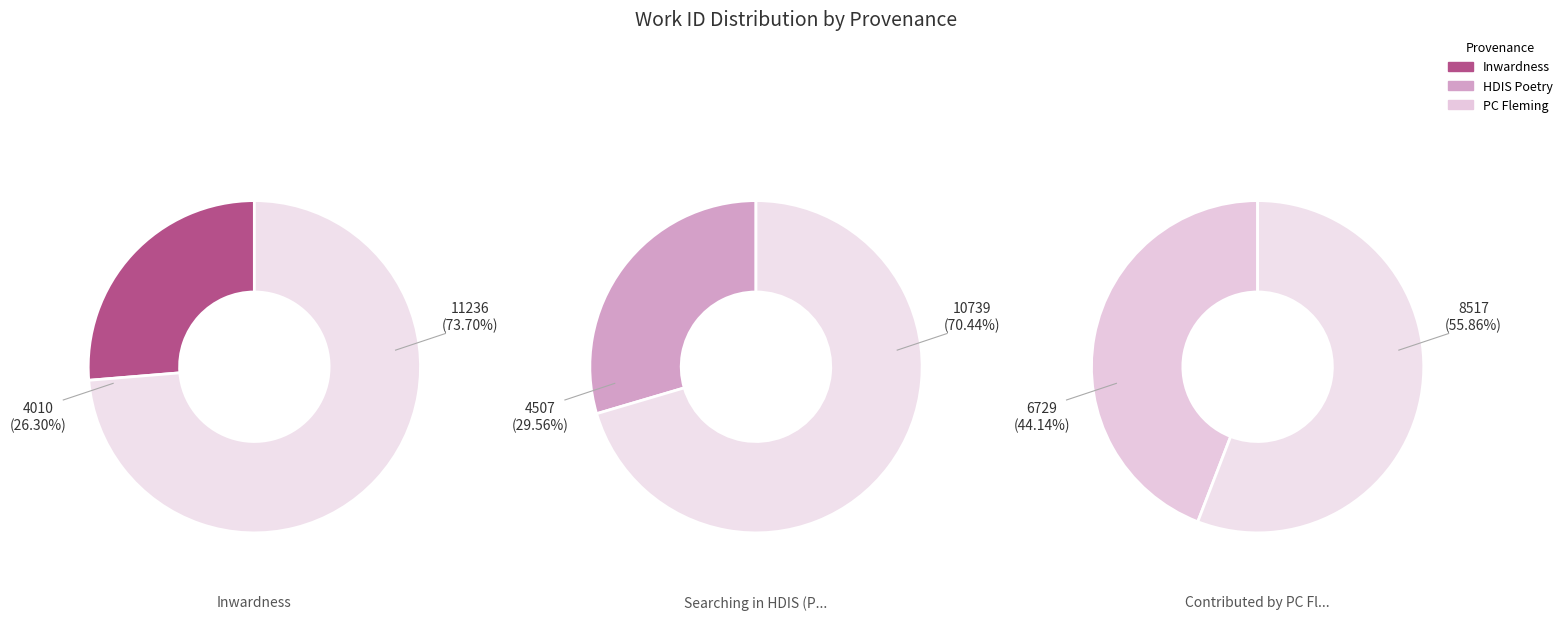

To the nearest percent, what is the combined percentage of Searching in HDIS (Poetry) and Contributed by PC Fleming?

74%